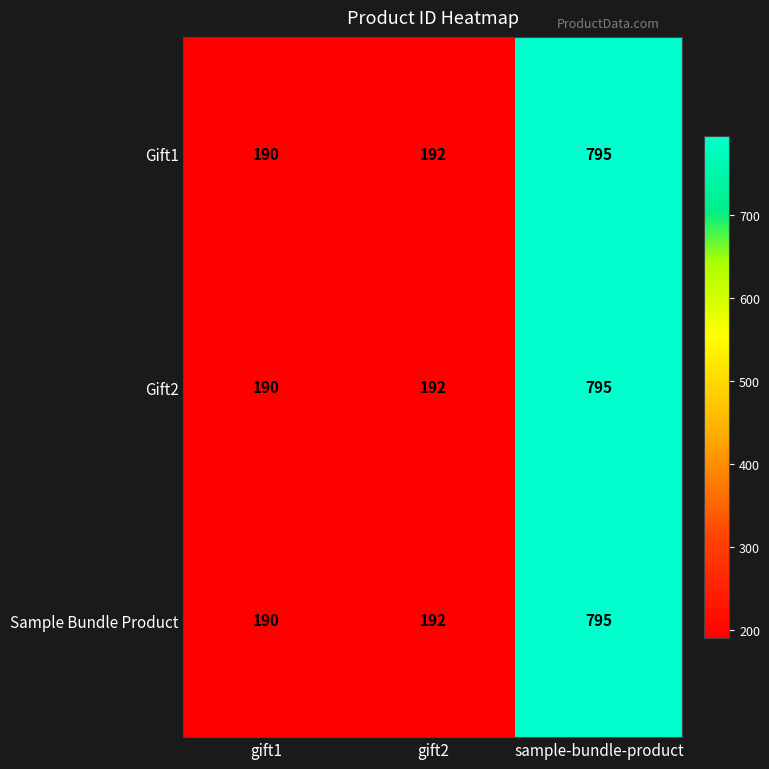

Is the value of Gift2 at gift1 greater than the value of Gift1 at gift2?

No